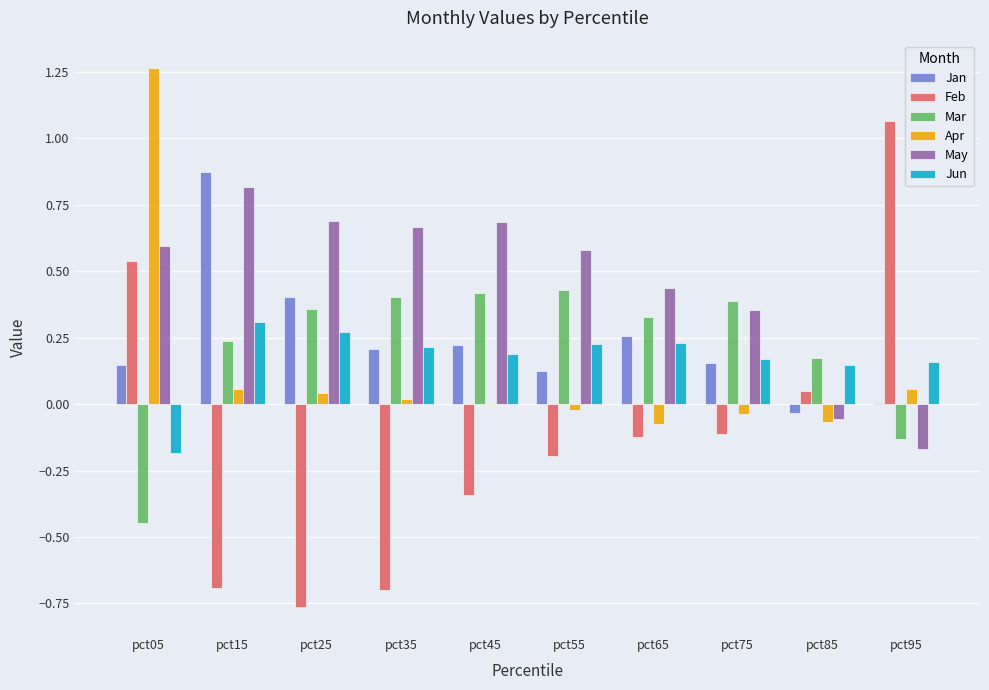

What is the sum of all Feb values?

-1.3